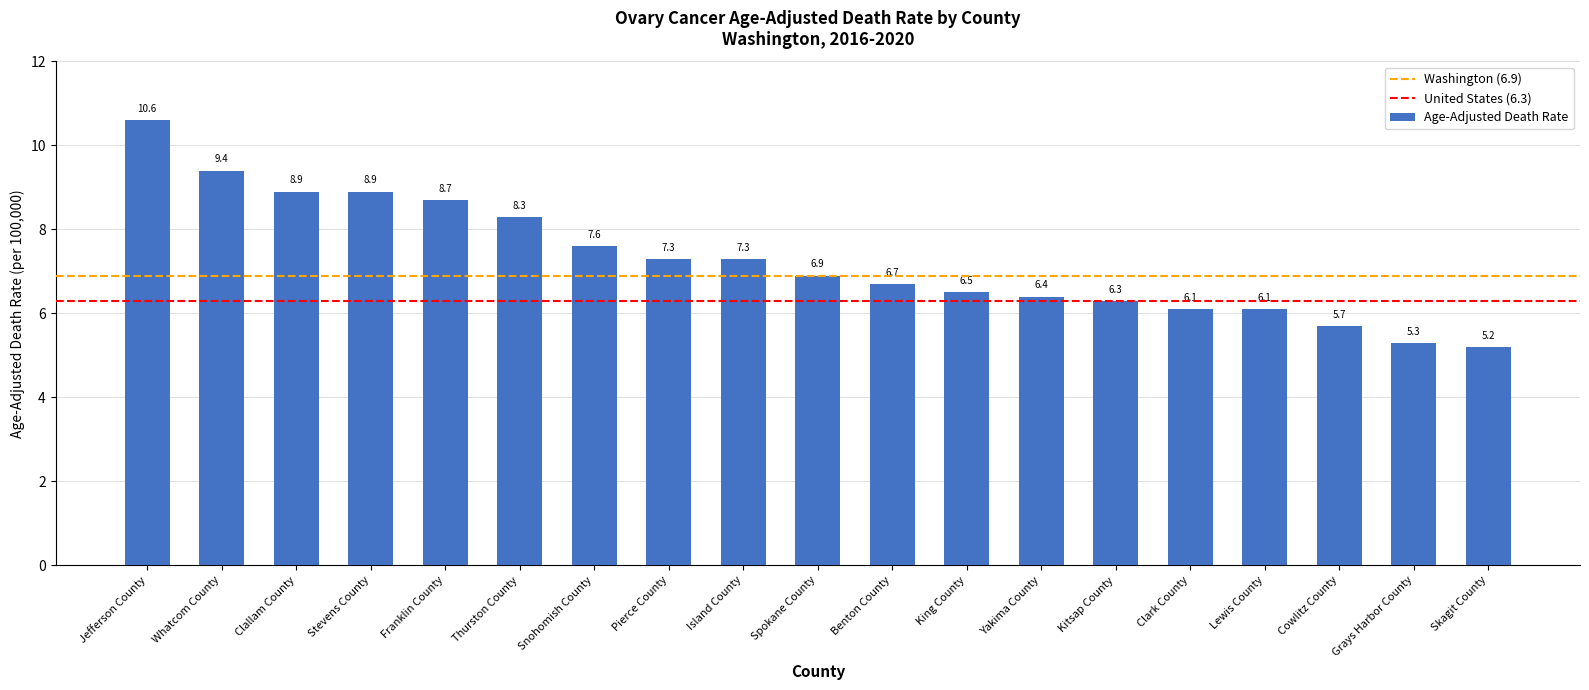

How many values are below 6?

3